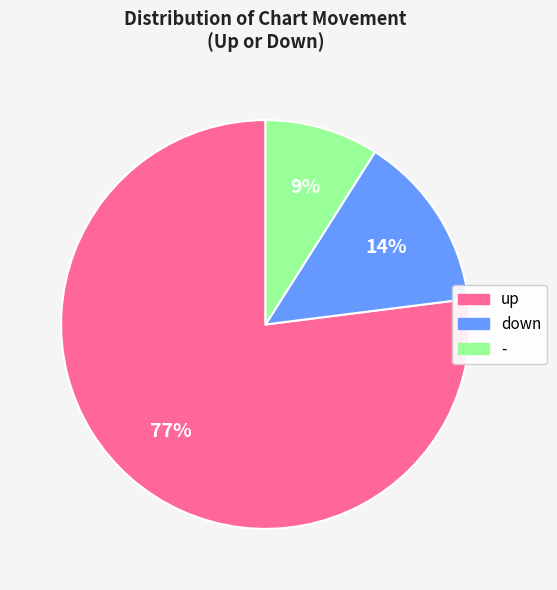

To the nearest percent, what is the combined percentage of down and -?

23%